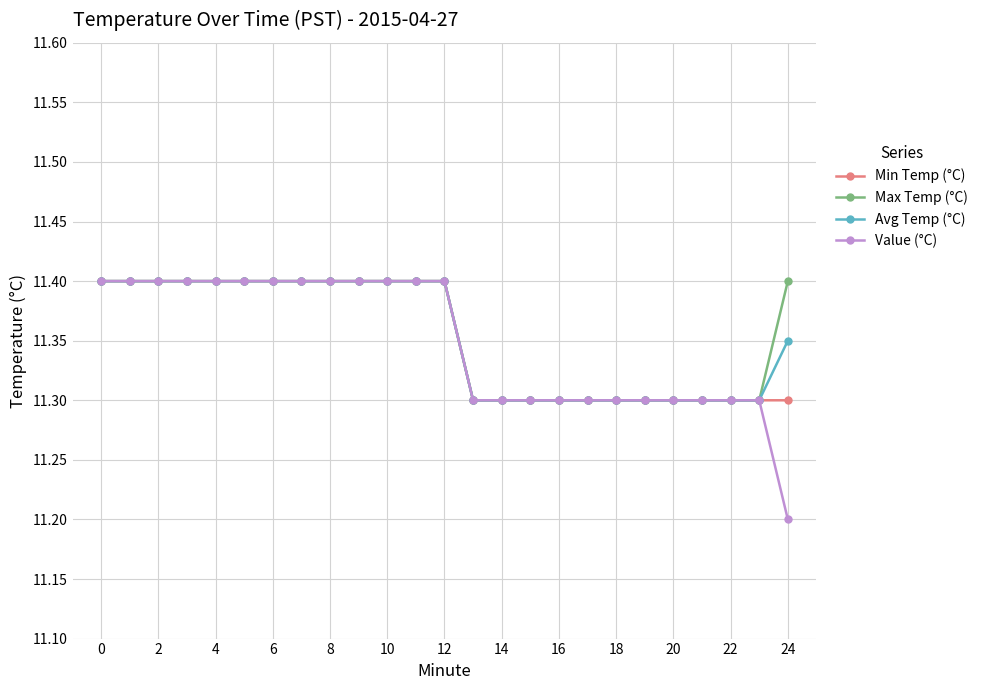

What is the smallest value displayed?

11.2